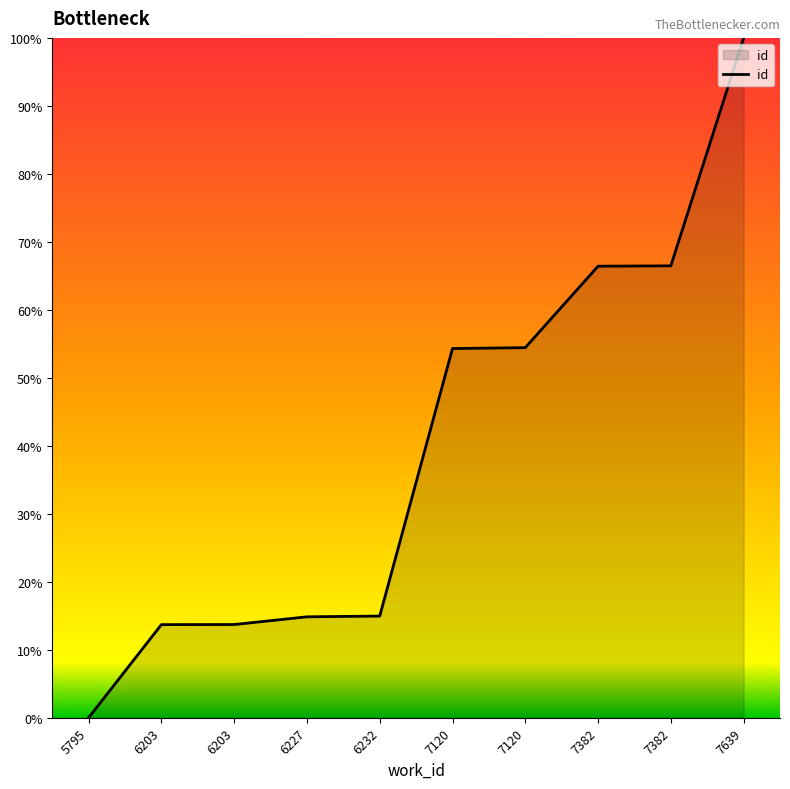

The chart shows a value of 100.0 at 7639. True or false?

True